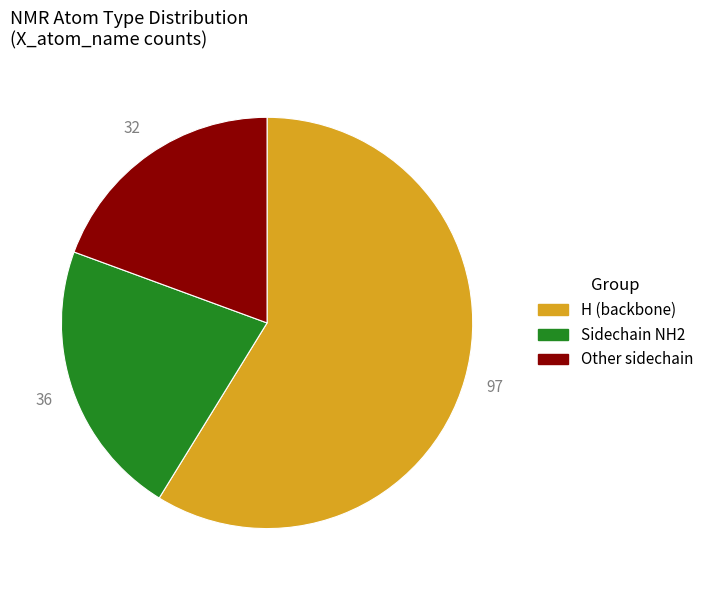

Rank the categories by value from lowest to highest.

Other sidechain, Sidechain NH2, H (backbone)